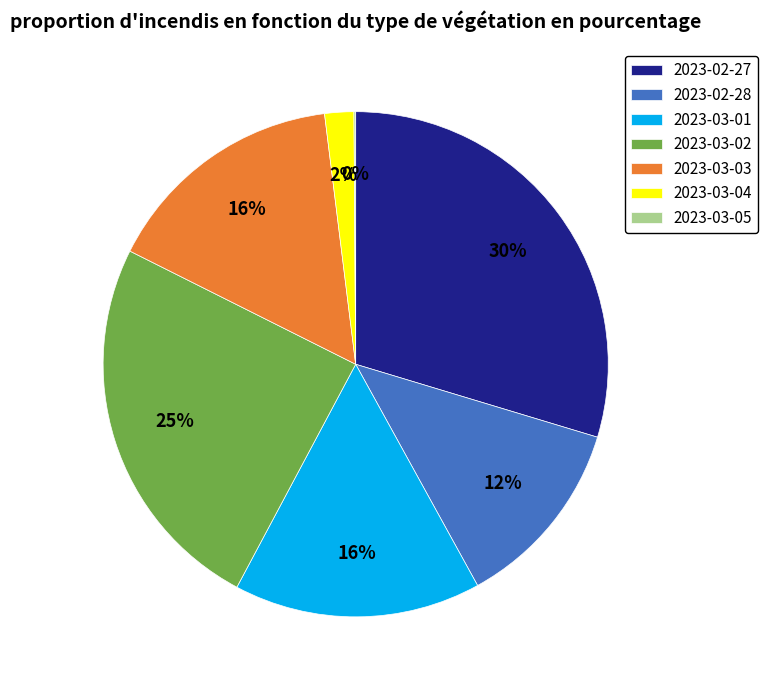

Which slice is the largest?

2023-02-27